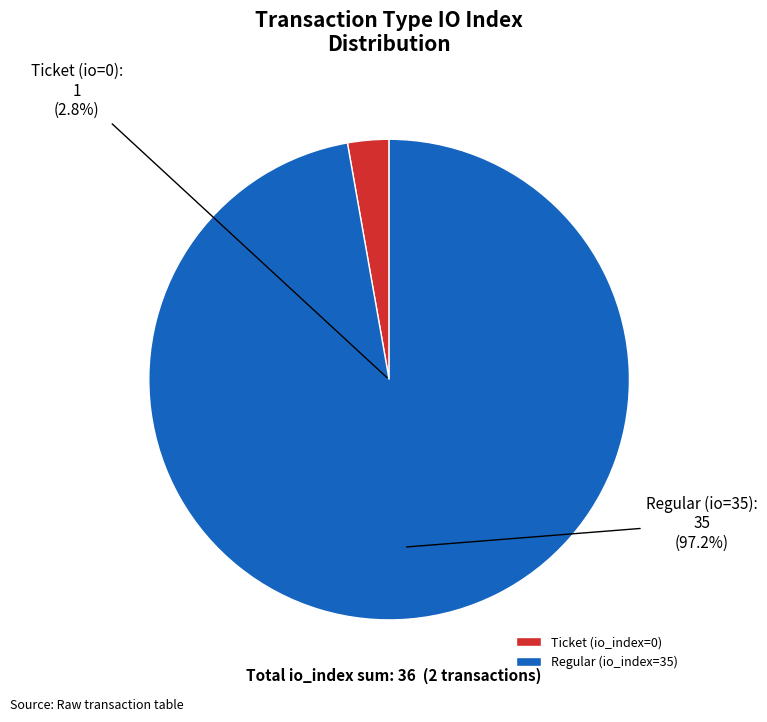

Which has a higher value, Regular (io_index=35) or Ticket (io_index=0)?

Regular (io_index=35)